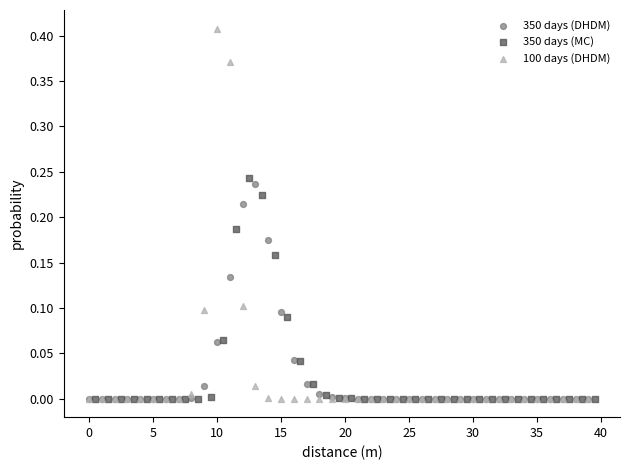

What are all the series names shown in the legend?

350 days (DHDM), 350 days (MC), 100 days (DHDM)